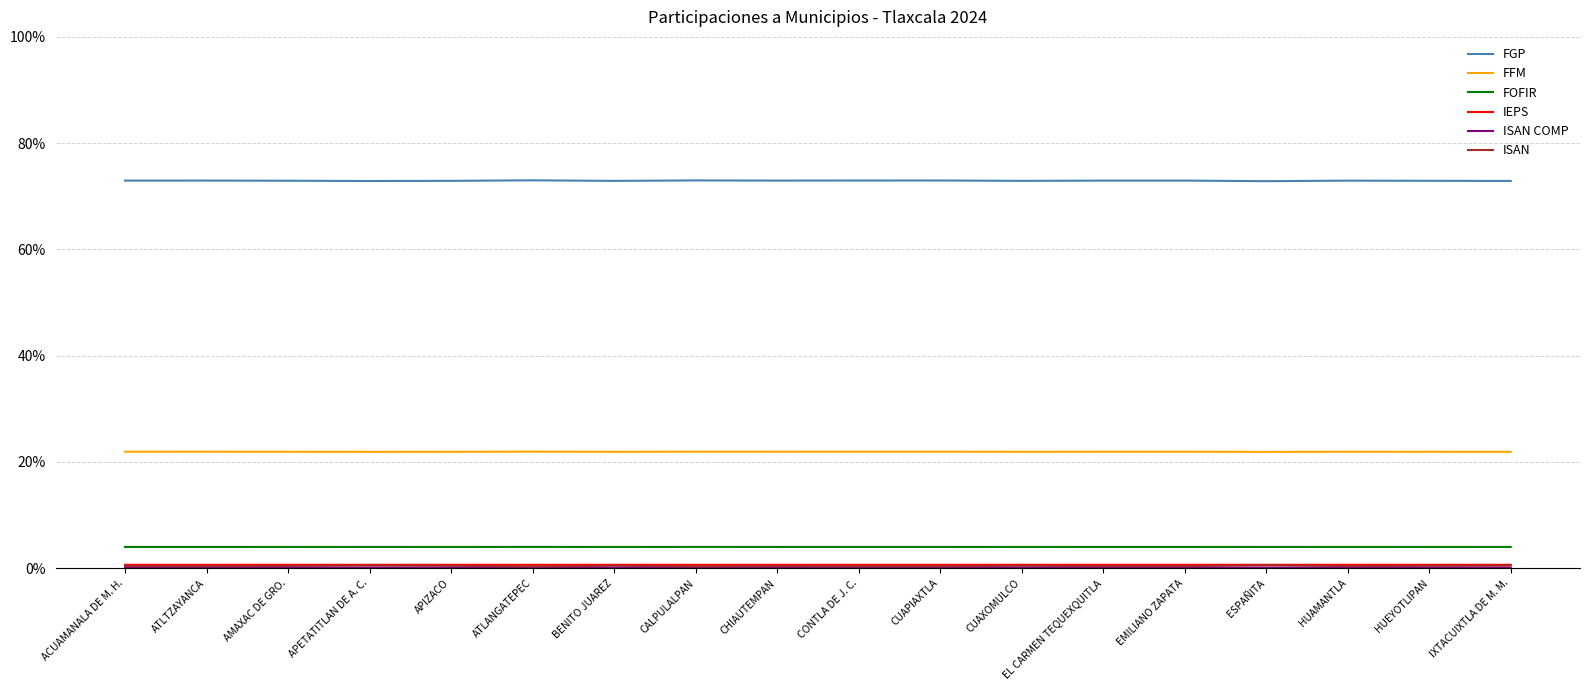

Rank the categories by FGP value from highest to lowest.

ATLANGATEPEC, CALPULALPAN, CUAPIAXTLA, CONTLA DE J. C., ATLTZAYANCA, EMILIANO ZAPATA, CHIAUTEMPAN, ACUAMANALA DE M. H., EL CARMEN TEQUEXQUITLA, HUAMANTLA, AMAXAC DE GRO., HUEYOTLIPAN, APIZACO, CUAXOMULCO, BENITO JUAREZ, IXTACUIXTLA DE M. M., APETATITLAN DE A. C., ESPAÑITA